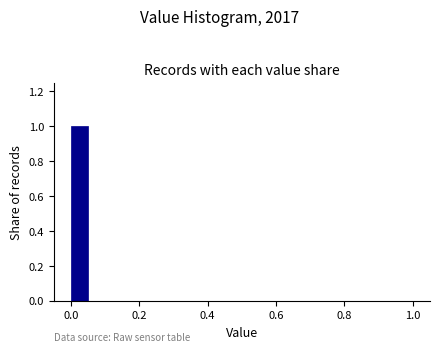

Around what value on the x-axis is the tallest bar? Give the approximate position of its centre, as read against the axis.

0.02